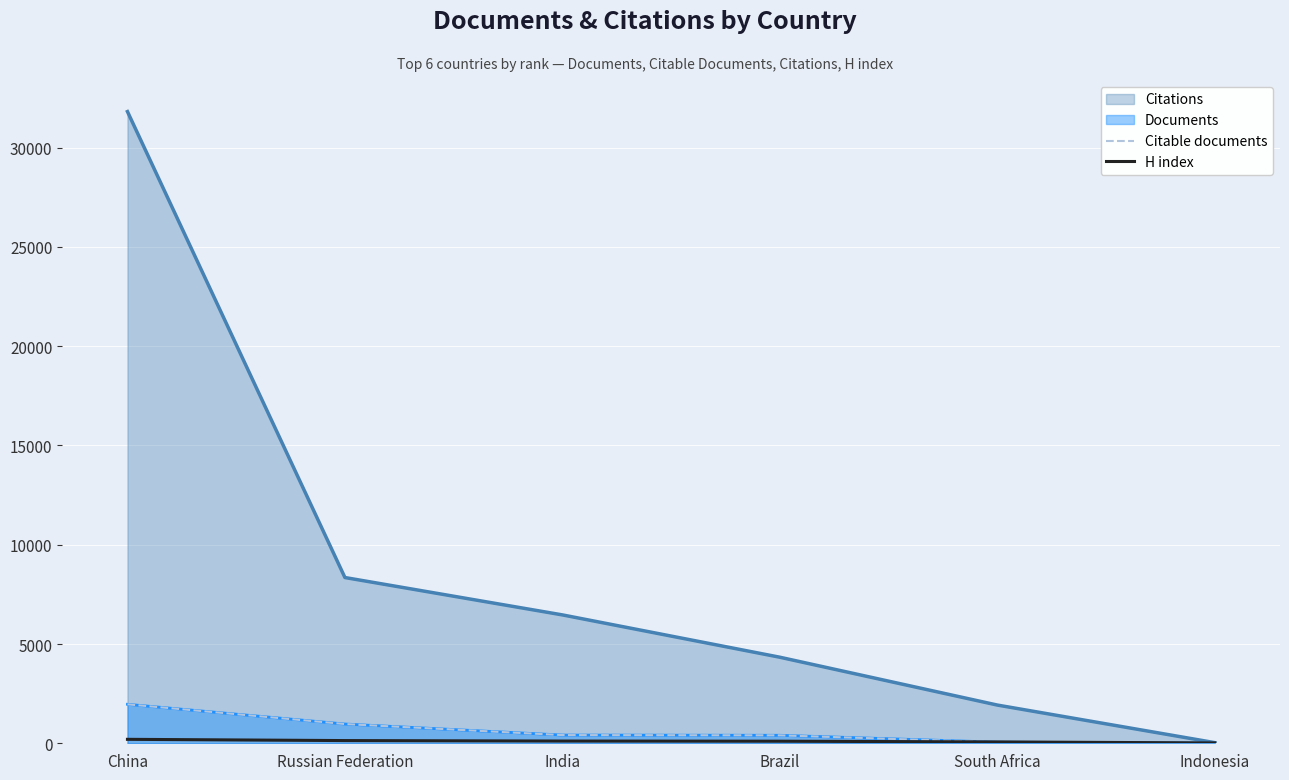

Between India and Indonesia, which is larger?

India